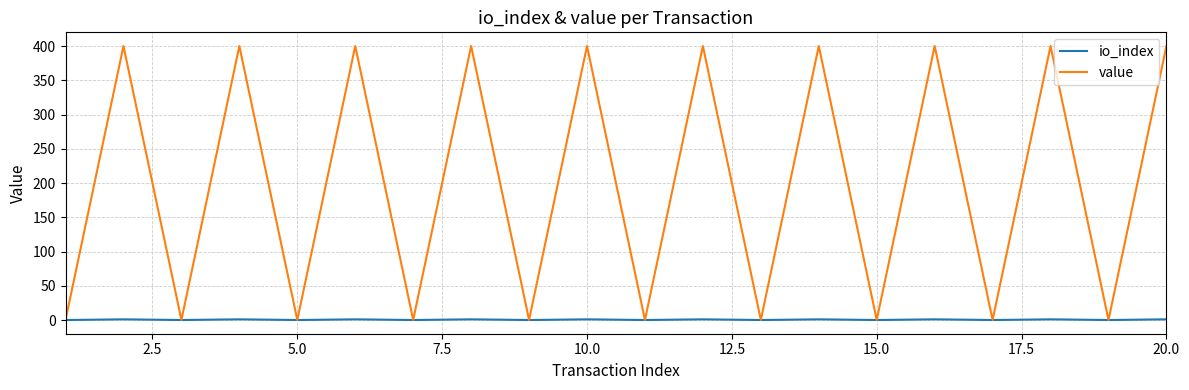

True or false: value has more than 2 points higher than both neighbors.

True